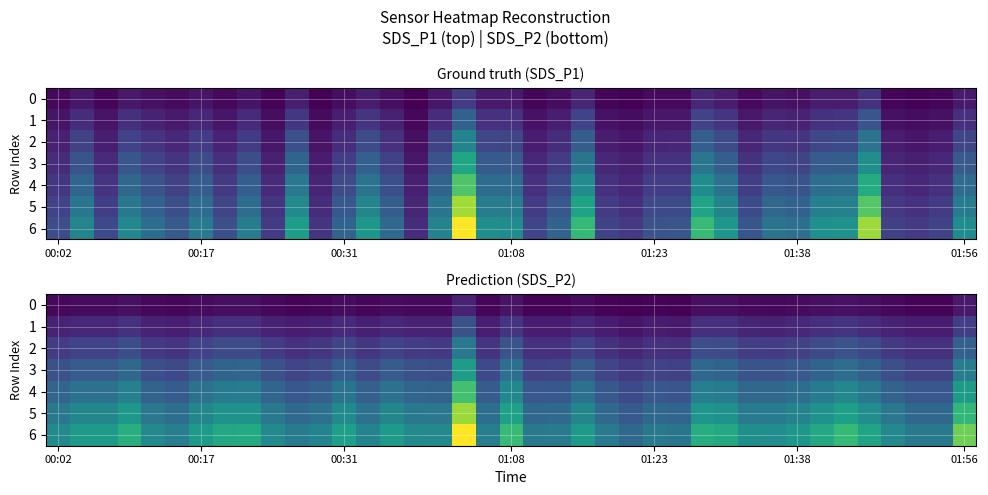

Is it true that 0 equals 0.2 at 00:17?

False